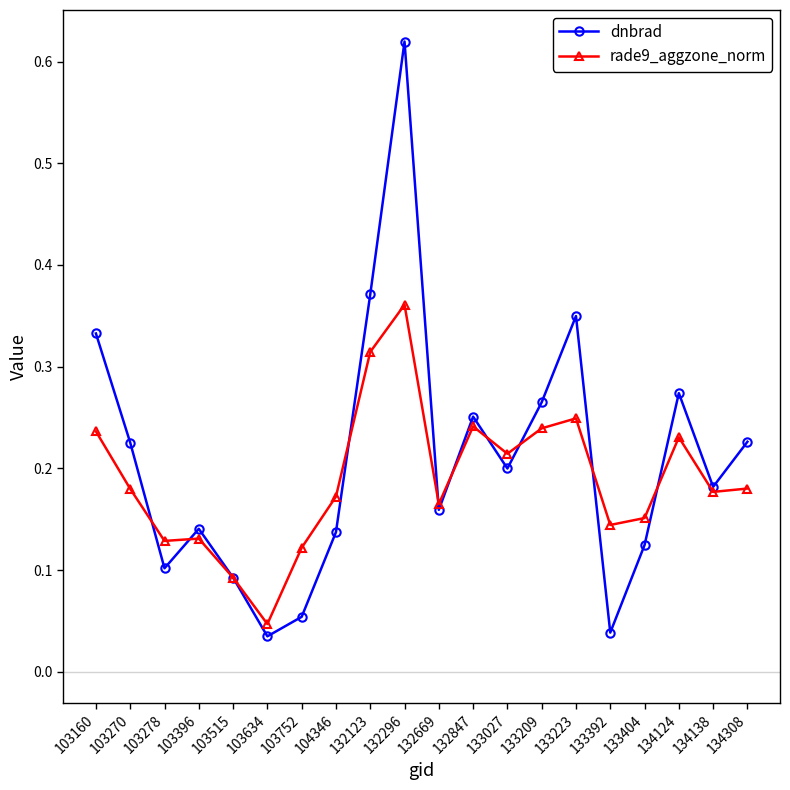

How many interior local peaks does the dnbrad series have?

5